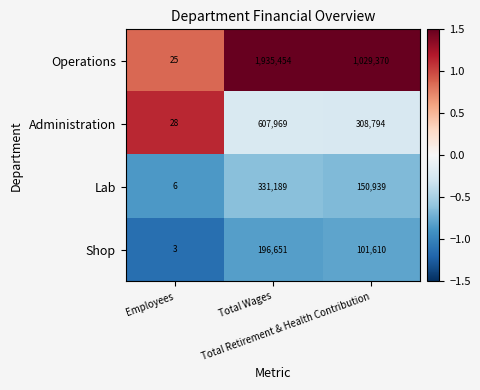

Rank the series by their maximum value, from highest to lowest.

Operations, Administration, Lab, Shop